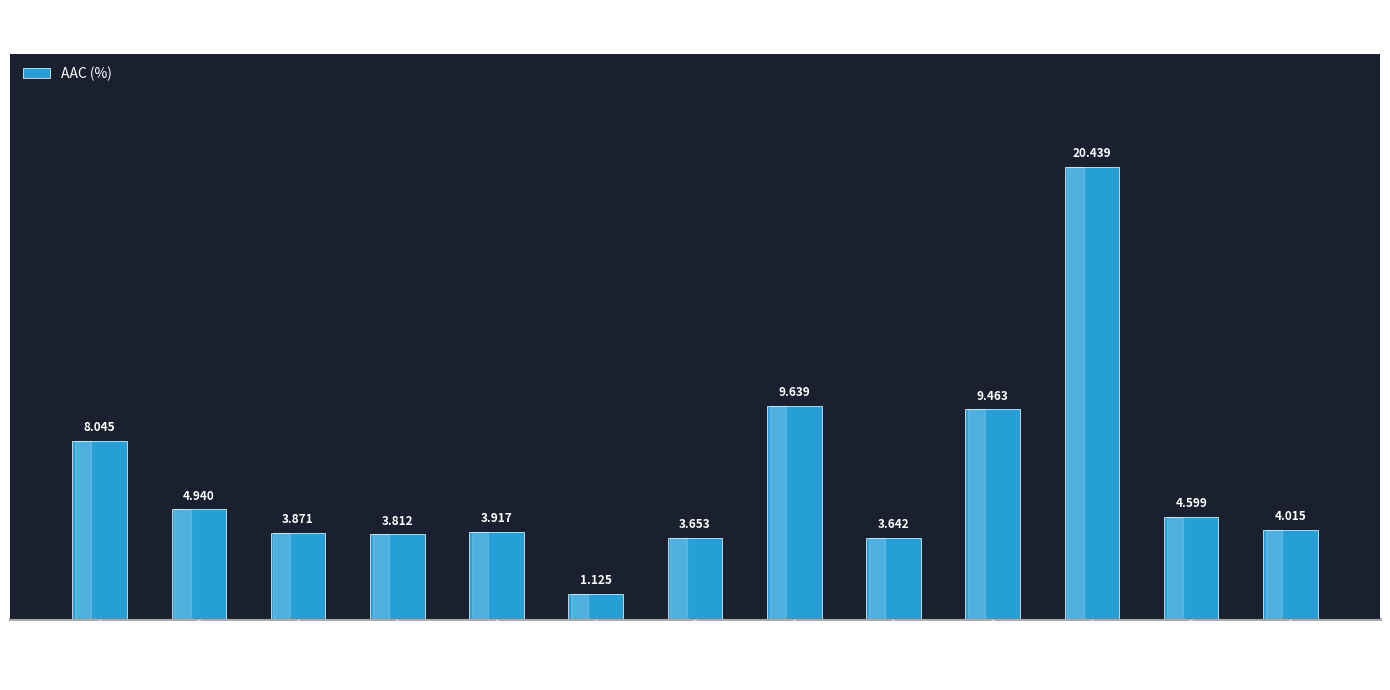

Count the number of categories in the chart.

13